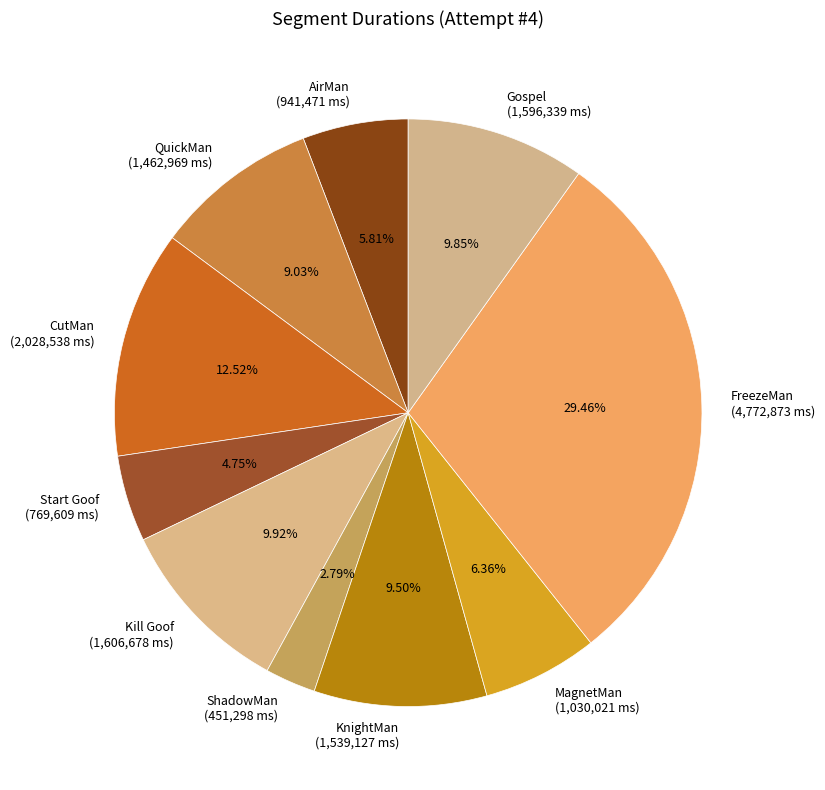

Which slice is the largest?

FreezeMan